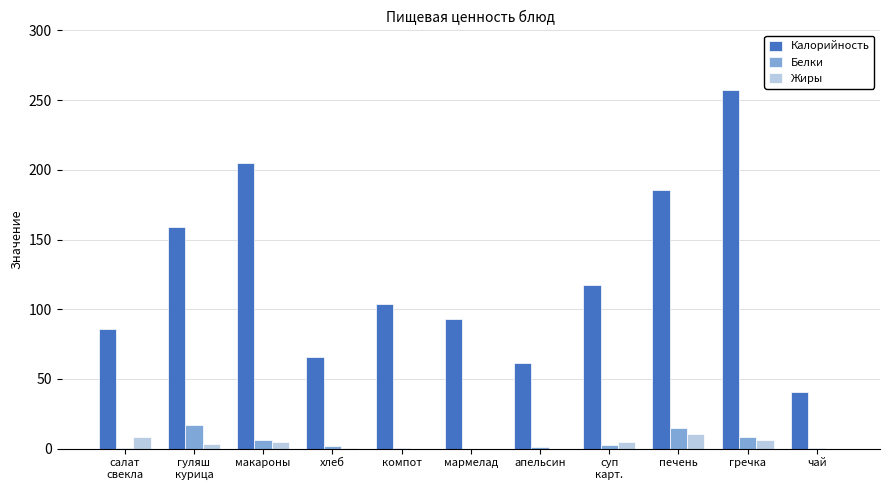

What is the greatest value displayed?

257.2